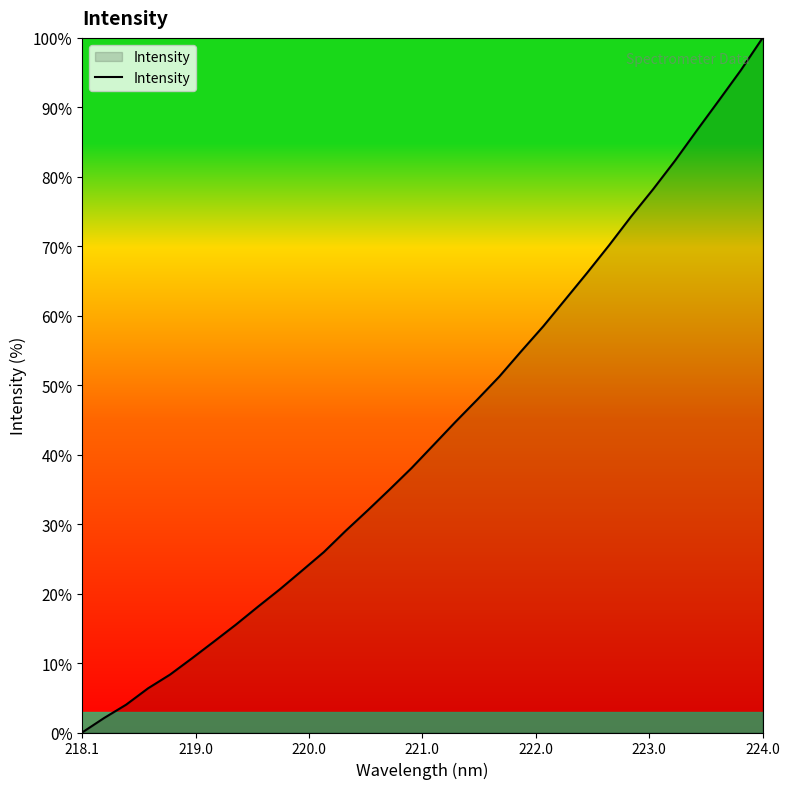

What is the maximum value shown in the chart?

100.0